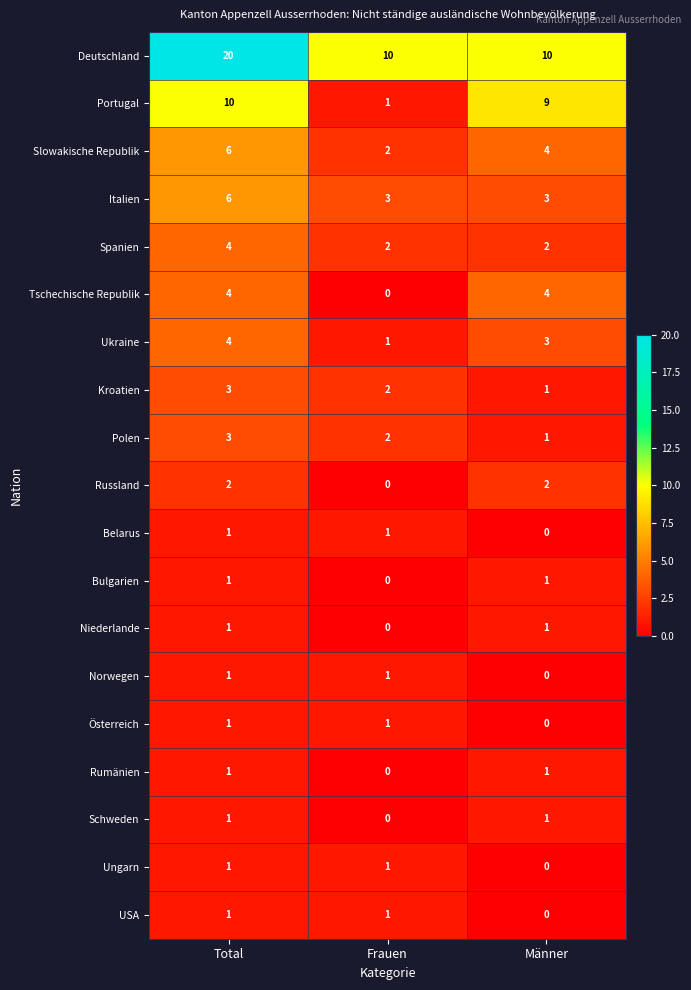

What is the average value of the Portugal series?

7